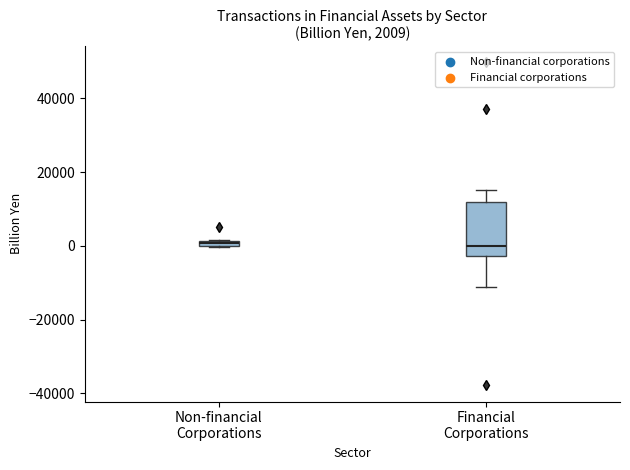

Comparing the boxes themselves (not the whiskers), which one is the tallest?

Financial Corporations